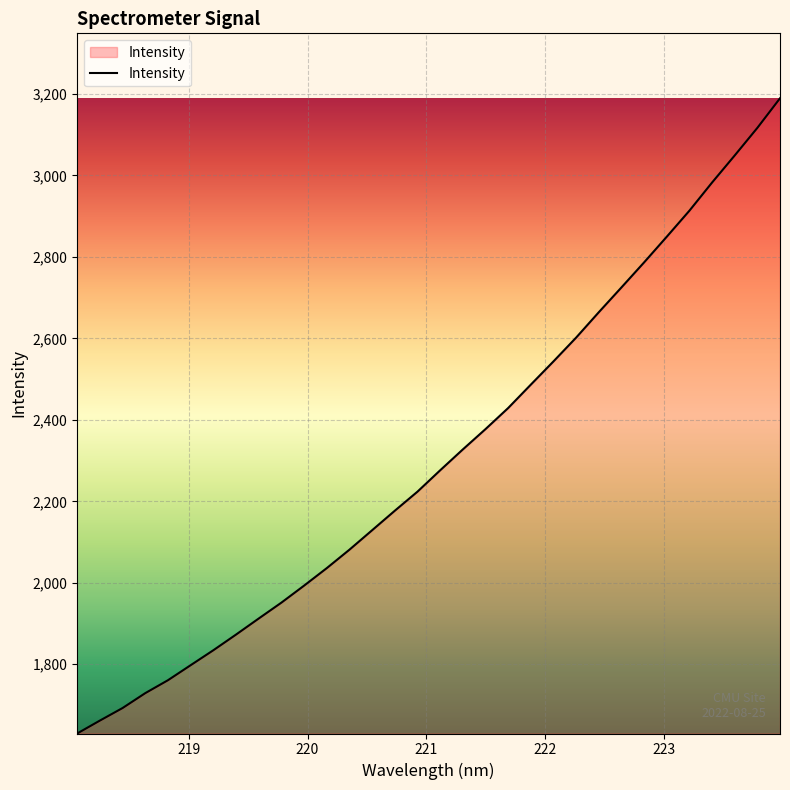

What is the maximum value shown in the chart?

3189.4